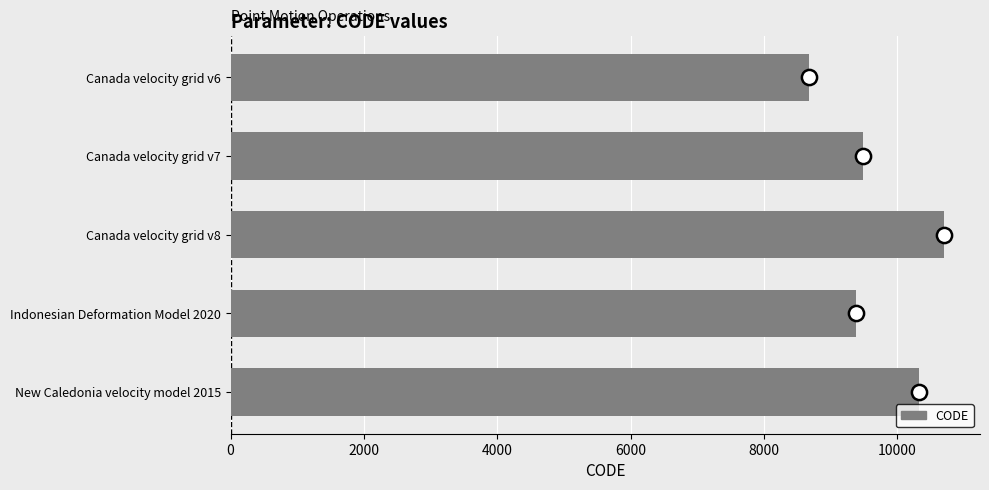

What is the ratio of the value at New Caledonia velocity model 2015 to the value at Canada velocity grid v8?

1.0